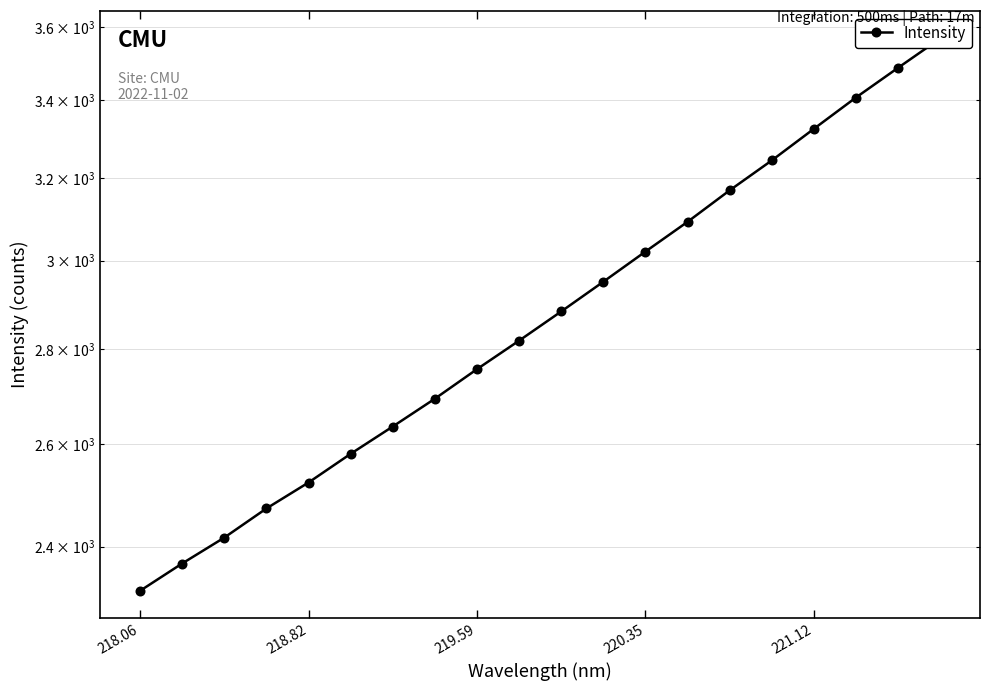

What is the value of the 7th point from the left?

2635.6